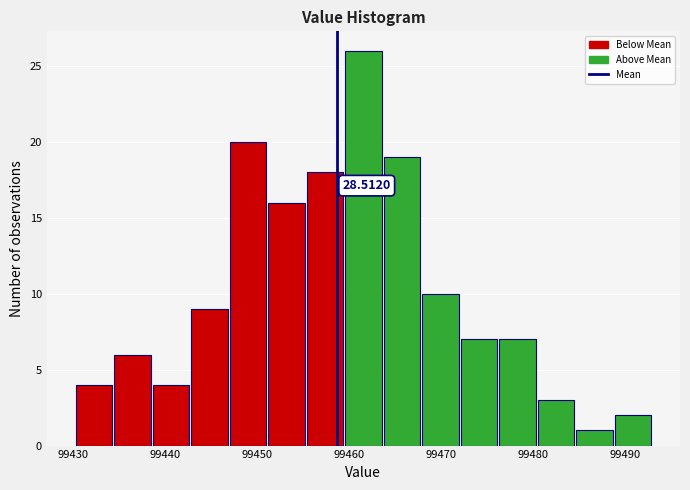

Which range on the x-axis has the tallest bar?

99460 to 99464